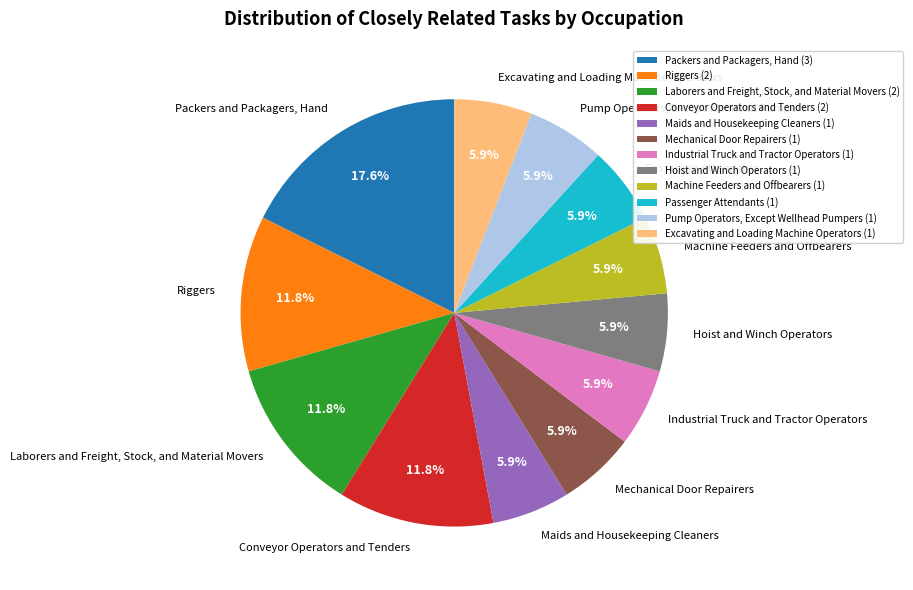

To the nearest percent, what is the difference between the Conveyor Operators and Tenders and Maids and Housekeeping Cleaners slice percentages?

6%